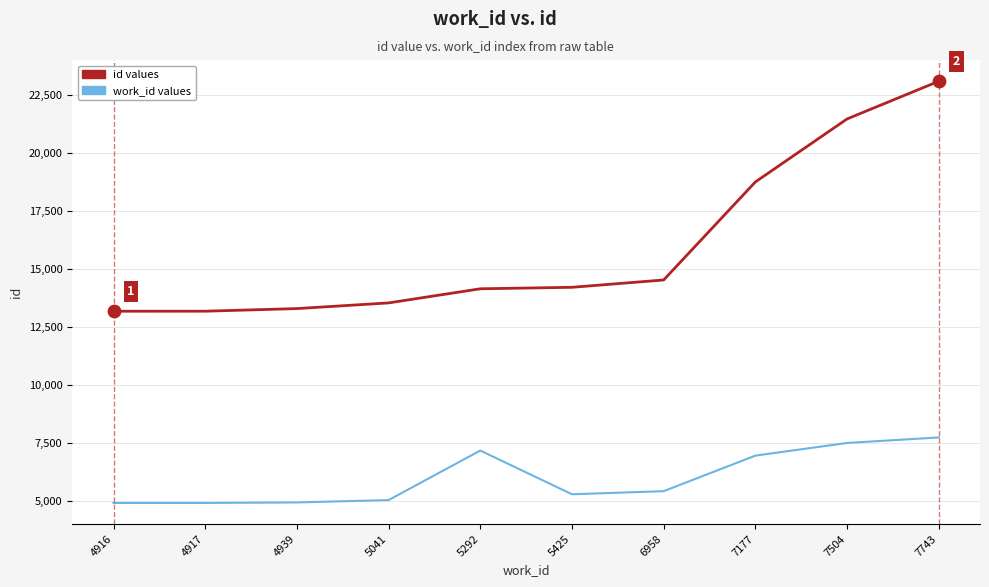

Is the value of work_id values at 7743 greater than the value of id values at 4939?

No